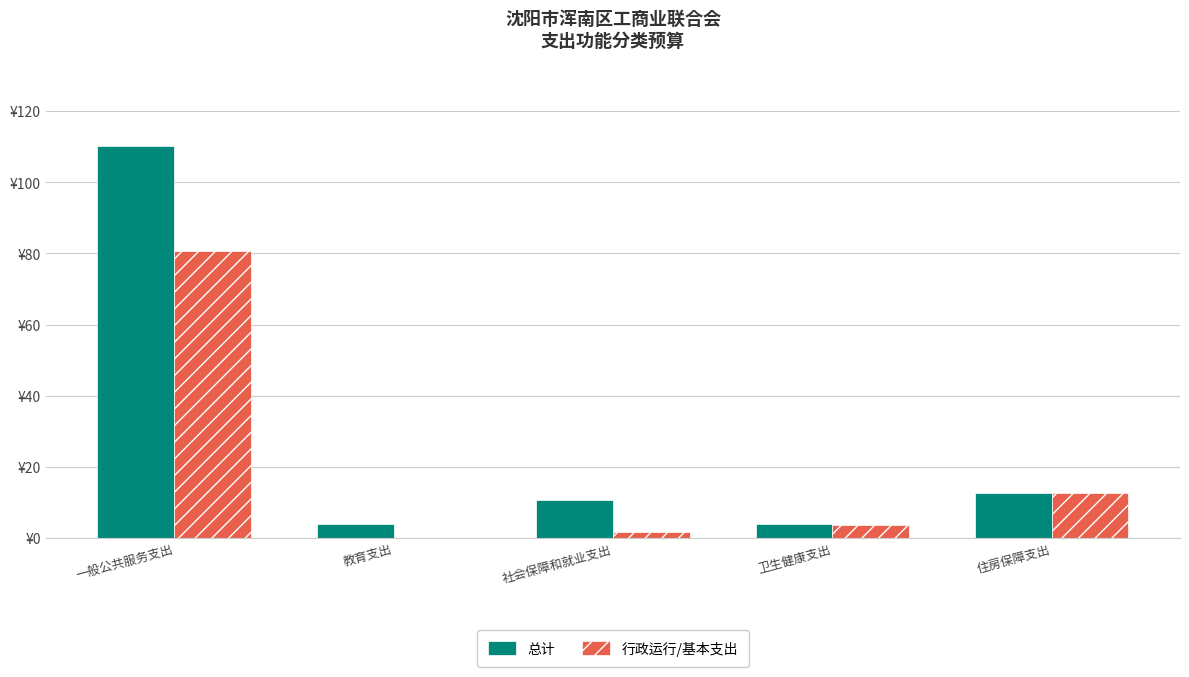

Is it true that 总计 equals 3.9 at 住房保障支出?

False